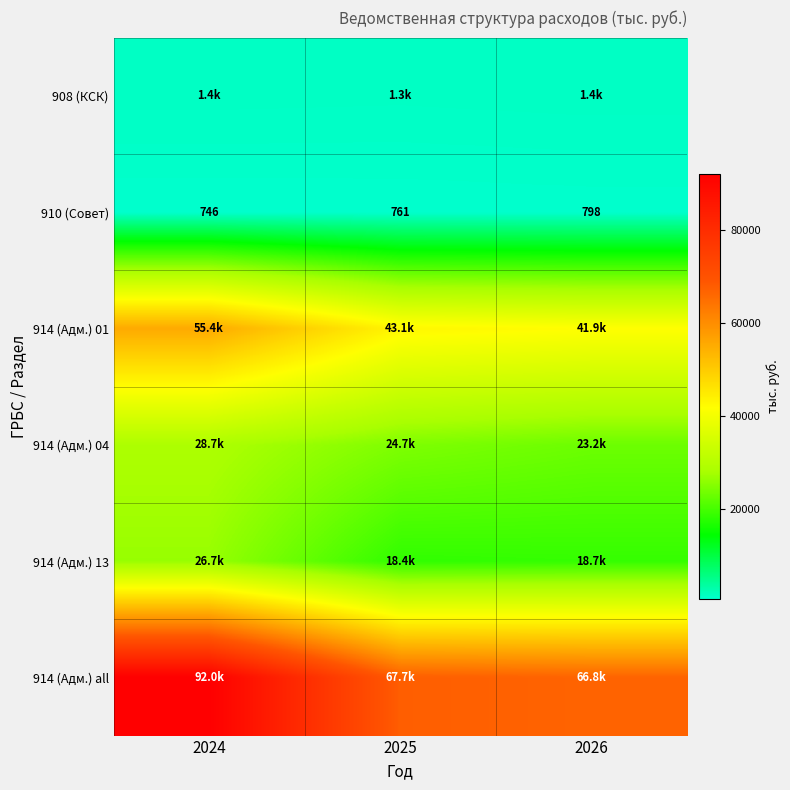

How many categories are shown in the chart?

3